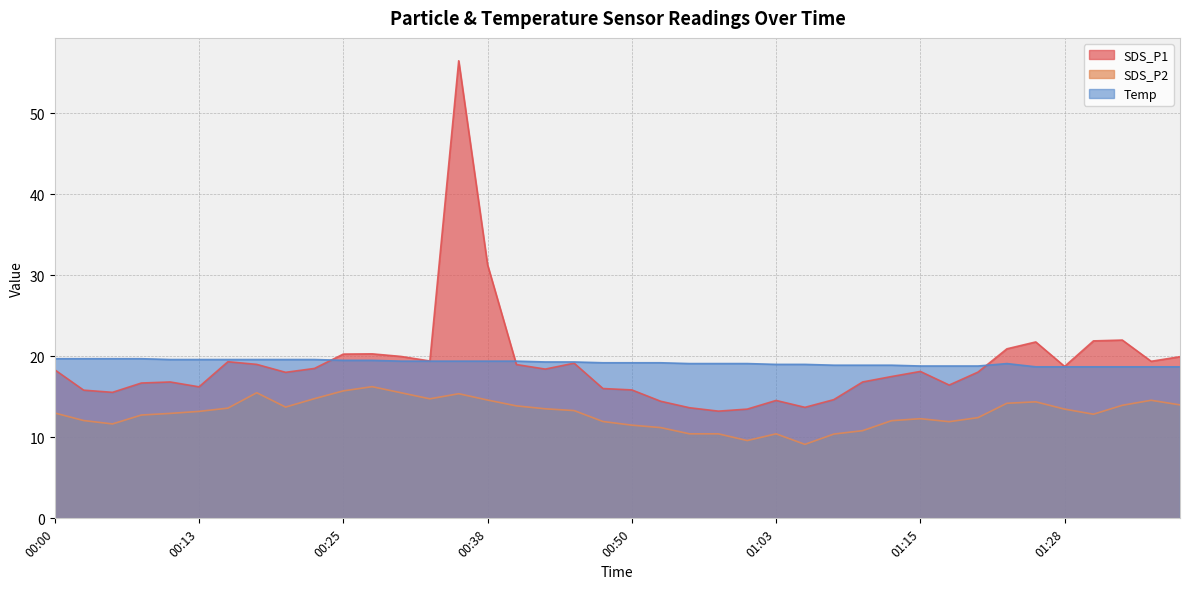

In SDS_P1, how many points are lower than both neighbors (excluding endpoints)?

10